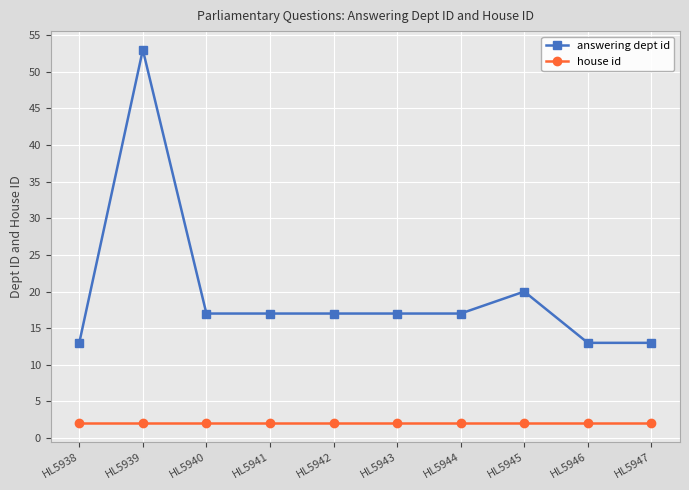

Does the chart have visible grid lines?

Yes